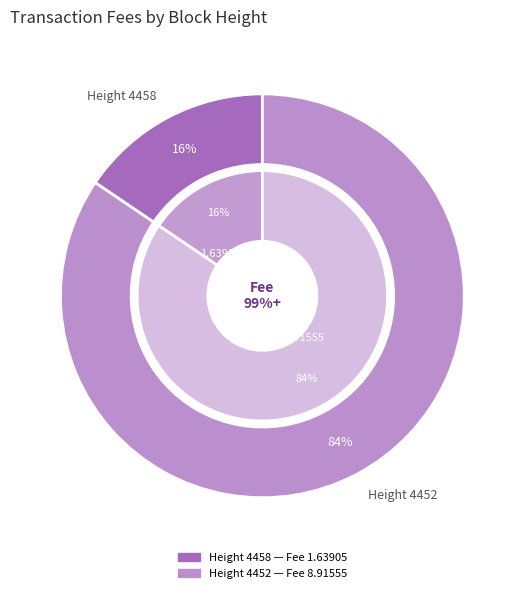

What percentage is the 4452 slice, to the nearest percent?

84%